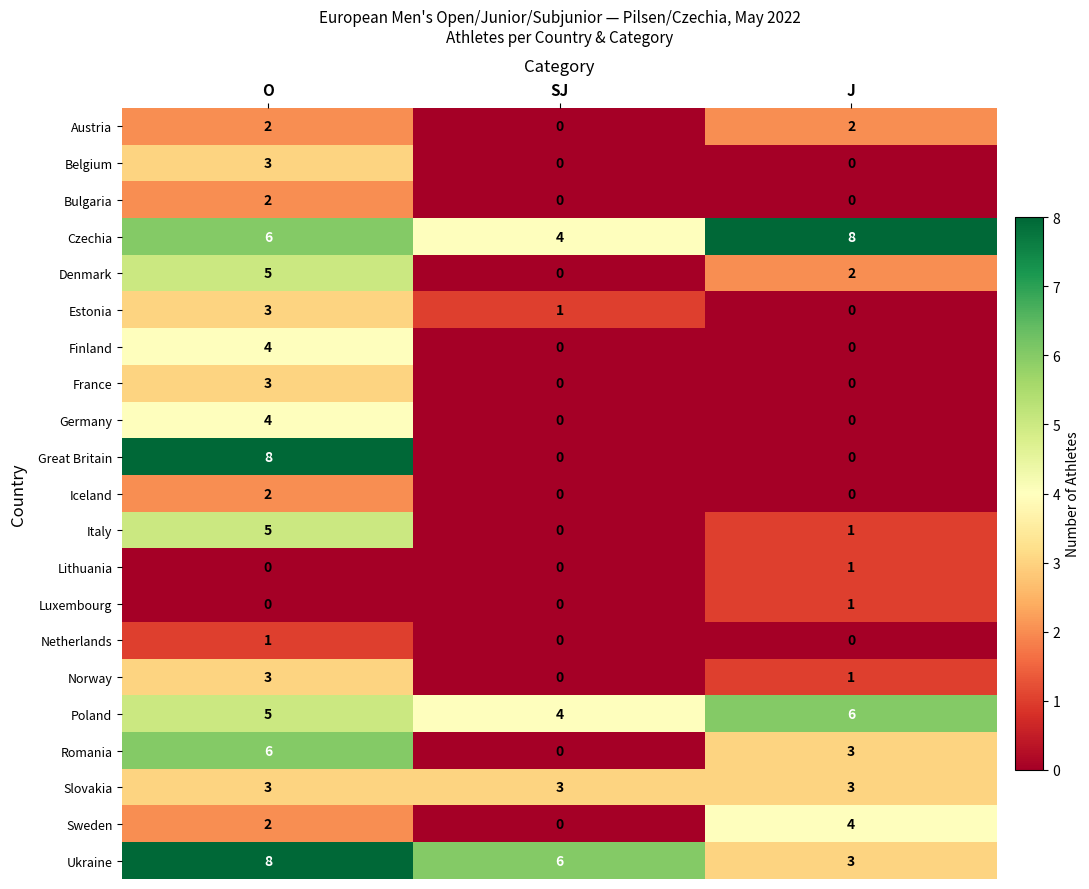

What is the spread (max minus min) of values at SJ?

6